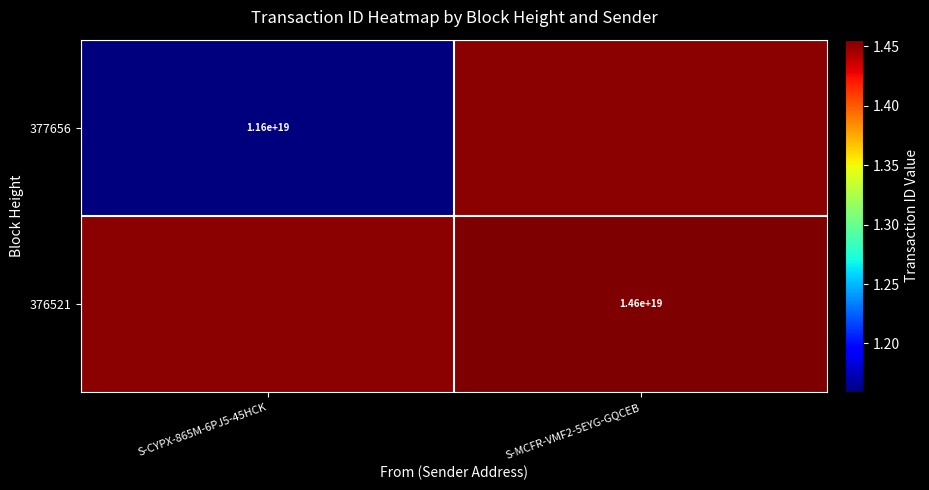

What is the maximum value shown in the chart?

14557147758327803904.0